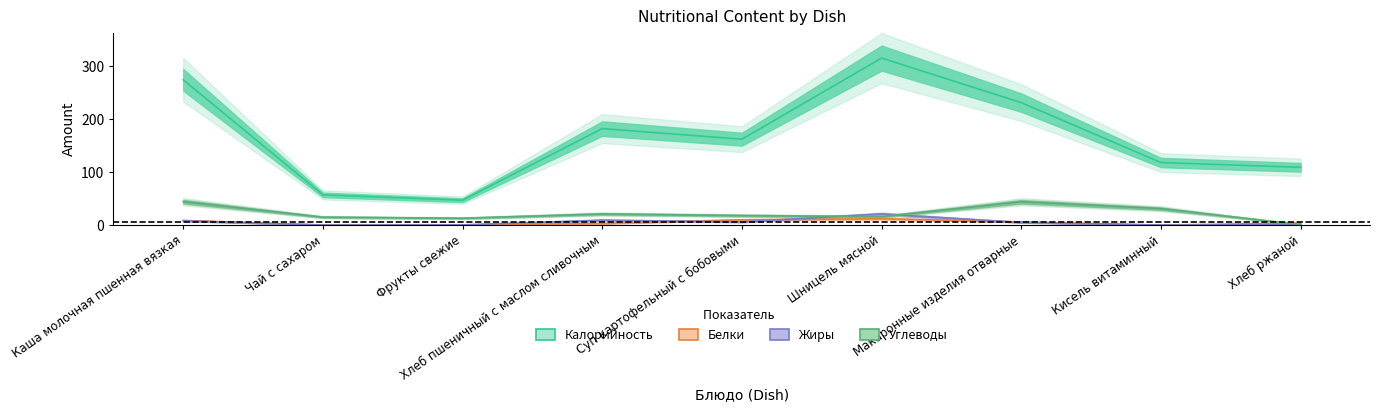

What are all the series names shown in the legend?

Калорийность, Белки, Жиры, Углеводы